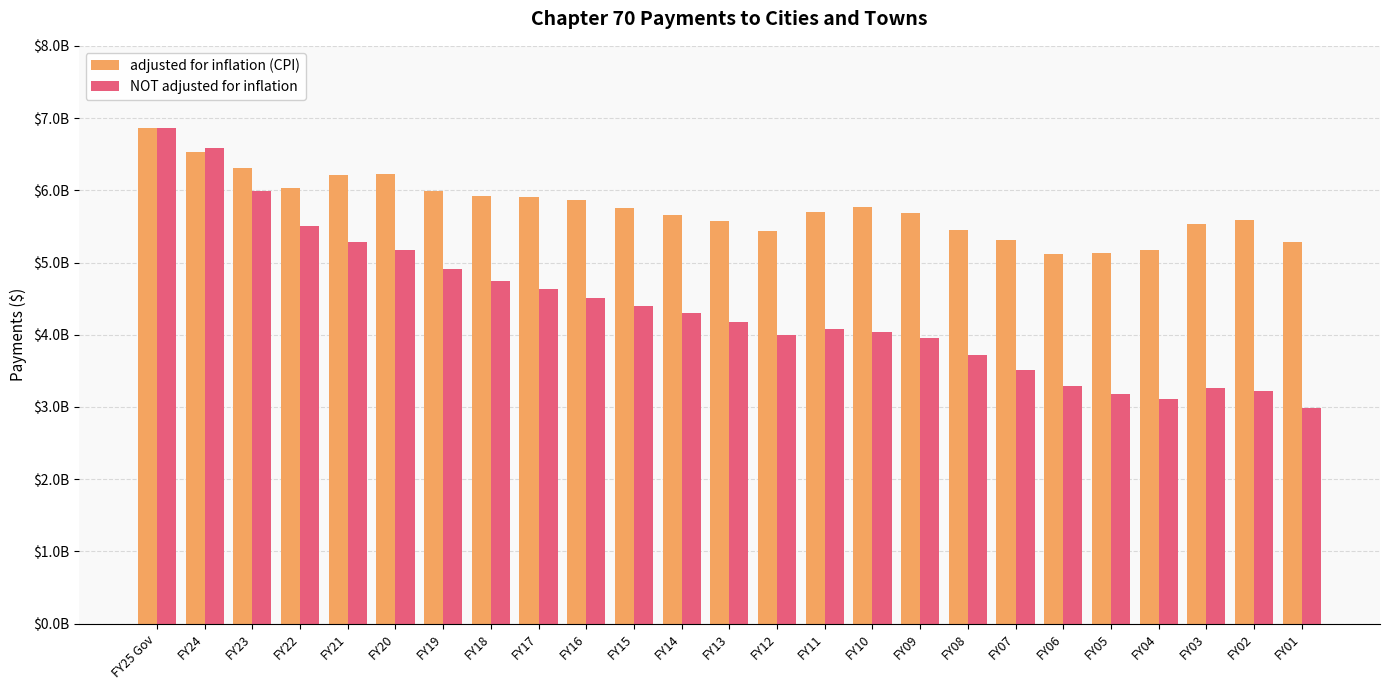

What is the difference between the maximum and minimum values in the adjusted for inflation (CPI) series?

1740975368